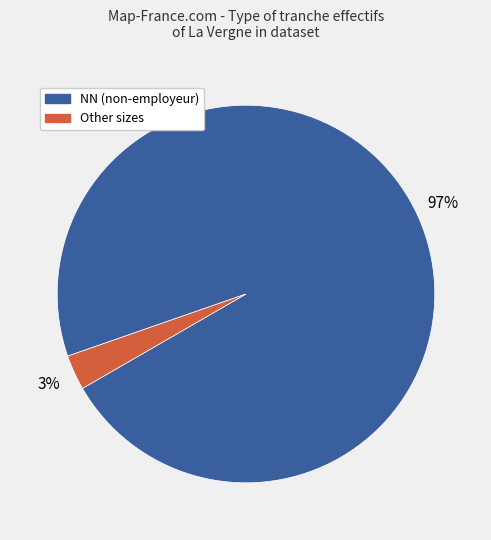

To the nearest percent, what is the average slice percentage?

50%